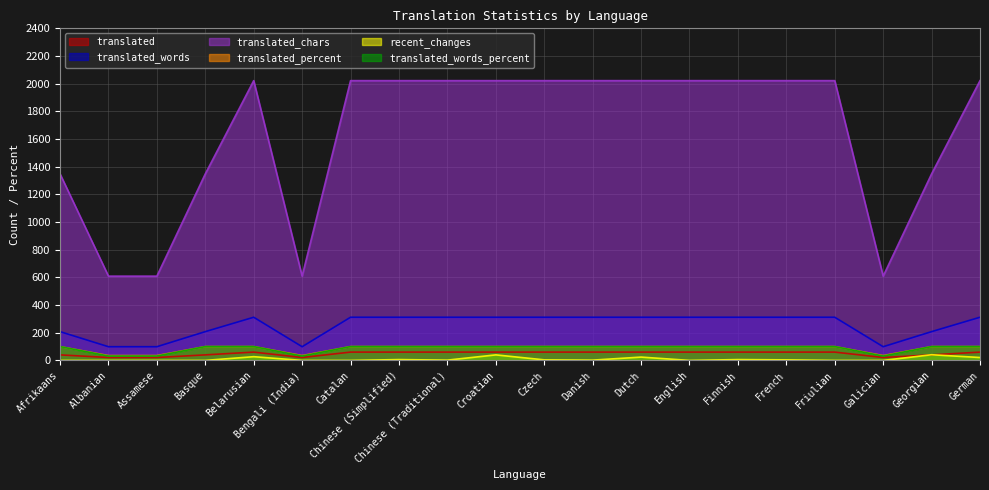

Reading right to left, extract all data points from this chart.

translated: 60.0	40.0	21.0	60.0	60.0	60.0	60.0	60.0	60.0	60.0	60.0	60.0	60.0	60.0	21.0	60.0	40.0	21.0	21.0	40.0
translated_words: 312.0	208.0	99.0	312.0	312.0	312.0	312.0	312.0	312.0	312.0	312.0	312.0	312.0	312.0	99.0	312.0	208.0	99.0	99.0	208.0
translated_chars: 2022.0	1348.0	609.0	2022.0	2022.0	2022.0	2022.0	2022.0	2022.0	2022.0	2022.0	2022.0	2022.0	2022.0	609.0	2022.0	1348.0	609.0	609.0	1348.0
translated_percent: 100.0	100.0	35.0	100.0	100.0	100.0	100.0	100.0	100.0	100.0	100.0	100.0	100.0	100.0	35.0	100.0	100.0	35.0	35.0	100.0
recent_changes: 21.0	41.0	0.0	0.0	4.0	6.0	0.0	24.0	2.0	4.0	40.0	2.0	6.0	0.0	0.0	27.0	0.0	0.0	0.0	0.0
translated_words_percent: 100.0	100.0	31.7	100.0	100.0	100.0	100.0	100.0	100.0	100.0	100.0	100.0	100.0	100.0	31.7	100.0	100.0	31.7	31.7	100.0